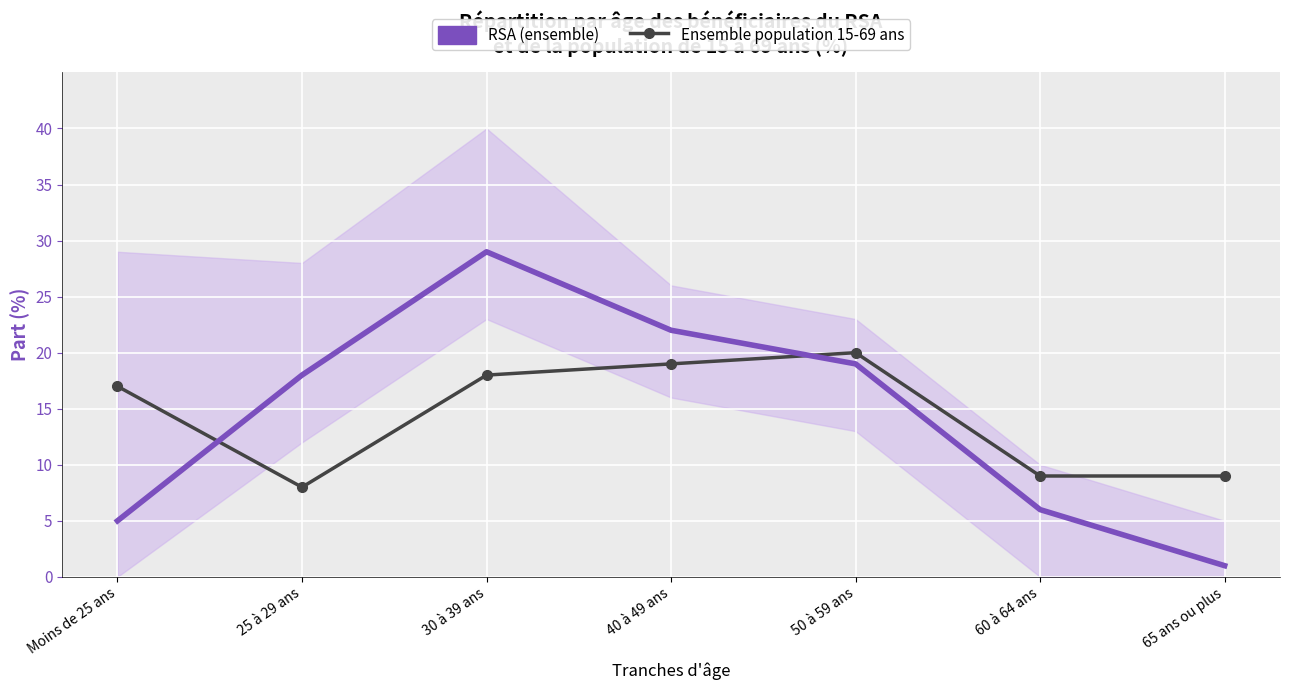

At which category is the sum across all series the highest?

30 à 39 ans